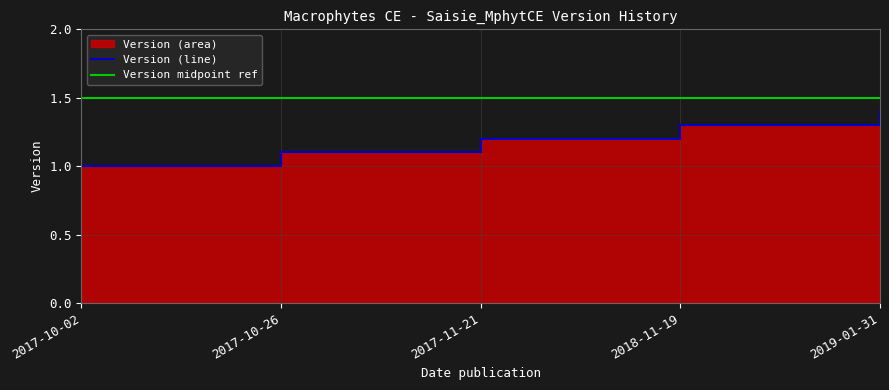

Reading left to right, transcribe all the data shown in this chart.

1.0	1.1	1.2	1.3	1.4